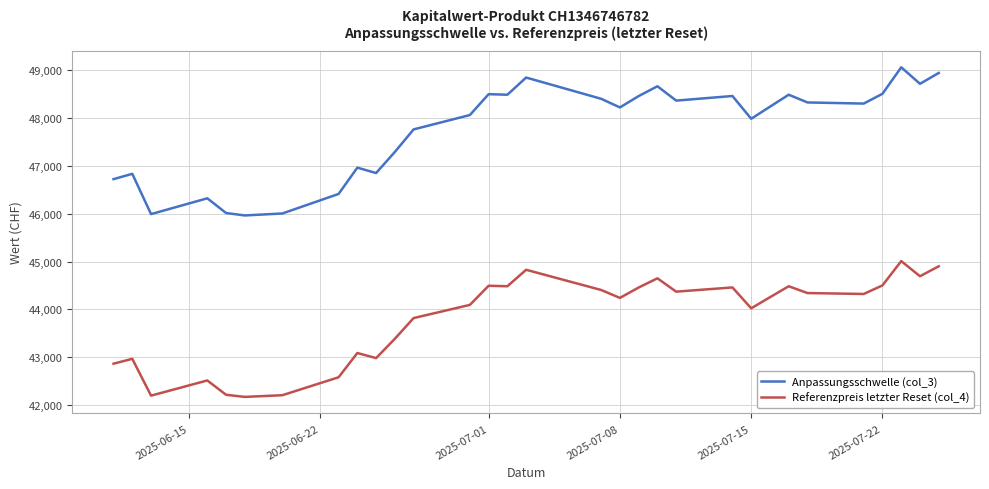

What are all the series names shown in the legend?

Anpassungsschwelle (col_3), Referenzpreis letzter Reset (col_4)